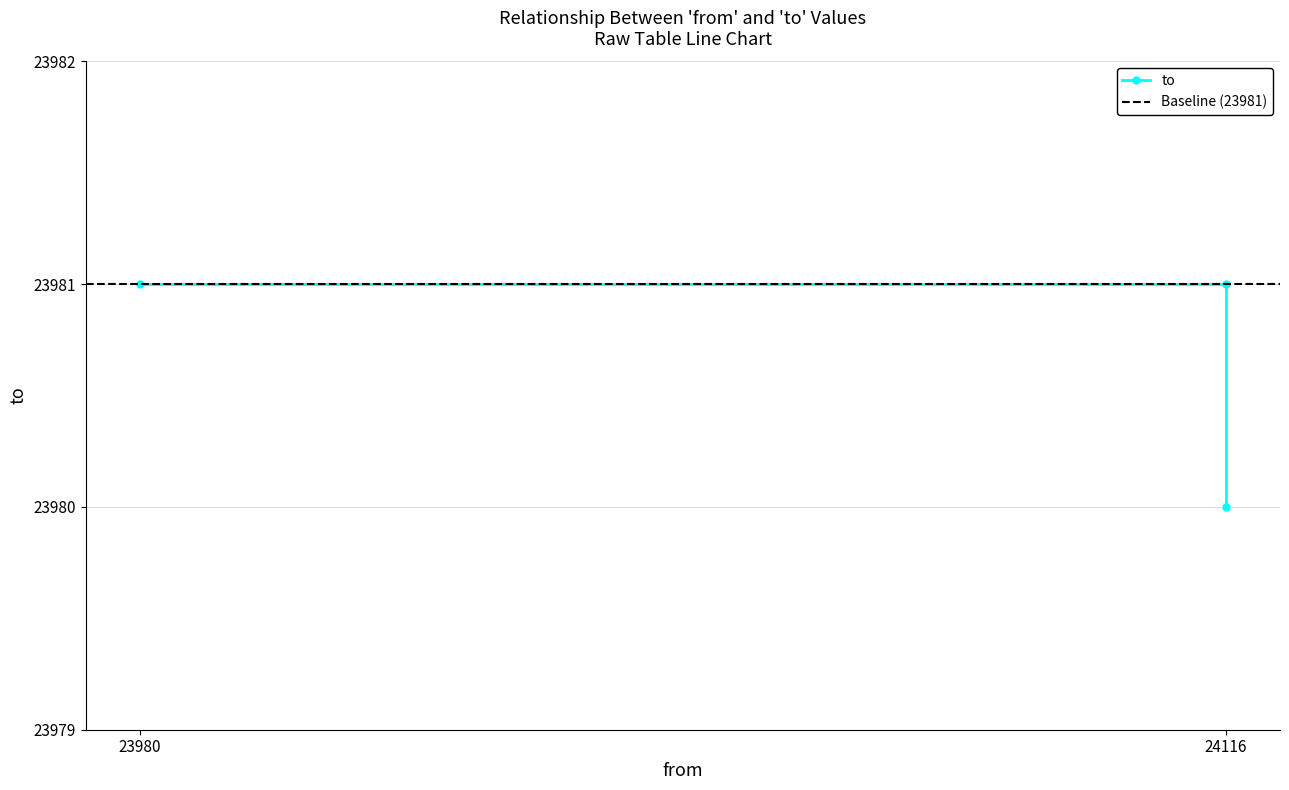

Rank the categories by value from highest to lowest.

23980, 24116, 24116